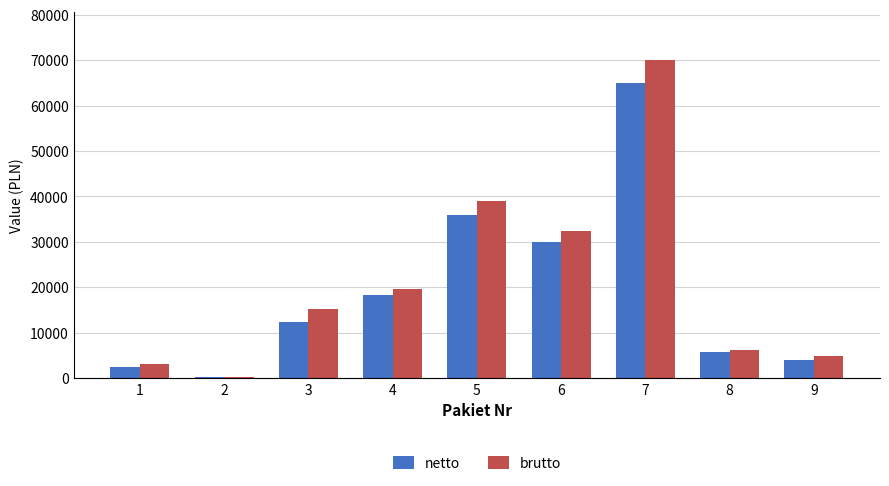

How many series are shown in this chart?

2